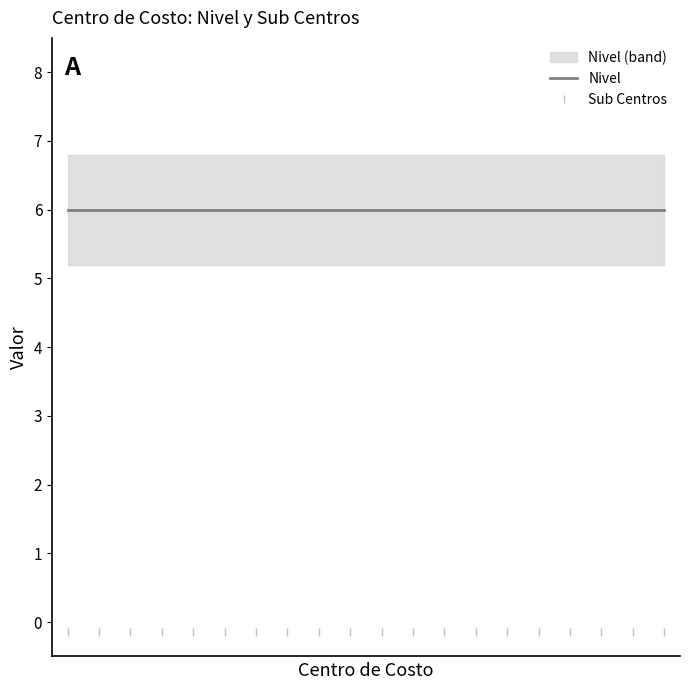

Reading left to right, what are all the values shown in this chart?

Nivel: MEDELLÍN_Soporte Virtual=6	MEDELLÍN_Soporte Técnico Presencial=6	MEDELLÍN_Capacitación General=6	MEDELLÍN_Servicios Generales=6	MEDELLÍN_Salud Ocup=6	MEDELLÍN_Ventas=6	MEDELLÍN_Servicio al cliente=6	MEDELLÍN_Mercadeo y Publicidad Gnrl=6	MEDELLÍN_Tecnología=6	BARRANQUILLA_Soporte Técnico Presencial=6	BARRANQUILLA_Ventas=6	BARRANQUILLA_Distribuidores=6	BARRANQUILLA_Mercadeo y Publicidad Gnrl=6	BARRANQUILLA_Tecnología=6	BOGOTÁ_Soporte Técnico Virtual=6	BOGOTÁ_Soporte Técnico Presencial=6	BOGOTÁ_Soporte Técnico Gerenciado=6	BOGOTÁ_Capacitacion General=6	BOGOTÁ_Ingenieria Cloud General=6	BOGOTÁ_Dueños de producto=6
Sub Centros: MEDELLÍN_Soporte Virtual=0	MEDELLÍN_Soporte Técnico Presencial=0	MEDELLÍN_Capacitación General=0	MEDELLÍN_Servicios Generales=0	MEDELLÍN_Salud Ocup=0	MEDELLÍN_Ventas=0	MEDELLÍN_Servicio al cliente=0	MEDELLÍN_Mercadeo y Publicidad Gnrl=0	MEDELLÍN_Tecnología=0	BARRANQUILLA_Soporte Técnico Presencial=0	BARRANQUILLA_Ventas=0	BARRANQUILLA_Distribuidores=0	BARRANQUILLA_Mercadeo y Publicidad Gnrl=0	BARRANQUILLA_Tecnología=0	BOGOTÁ_Soporte Técnico Virtual=0	BOGOTÁ_Soporte Técnico Presencial=0	BOGOTÁ_Soporte Técnico Gerenciado=0	BOGOTÁ_Capacitacion General=0	BOGOTÁ_Ingenieria Cloud General=0	BOGOTÁ_Dueños de producto=0